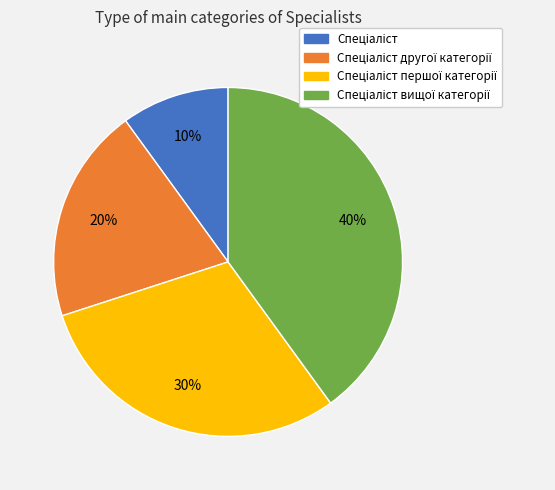

To the nearest percent, what is the average slice percentage?

25%